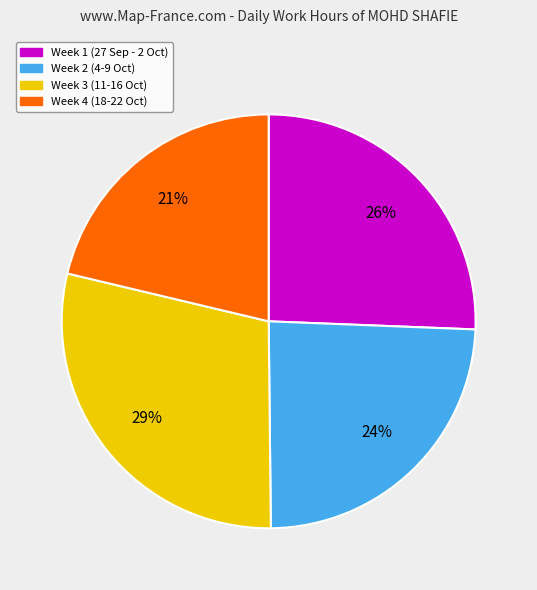

Does any single category account for the majority?

No